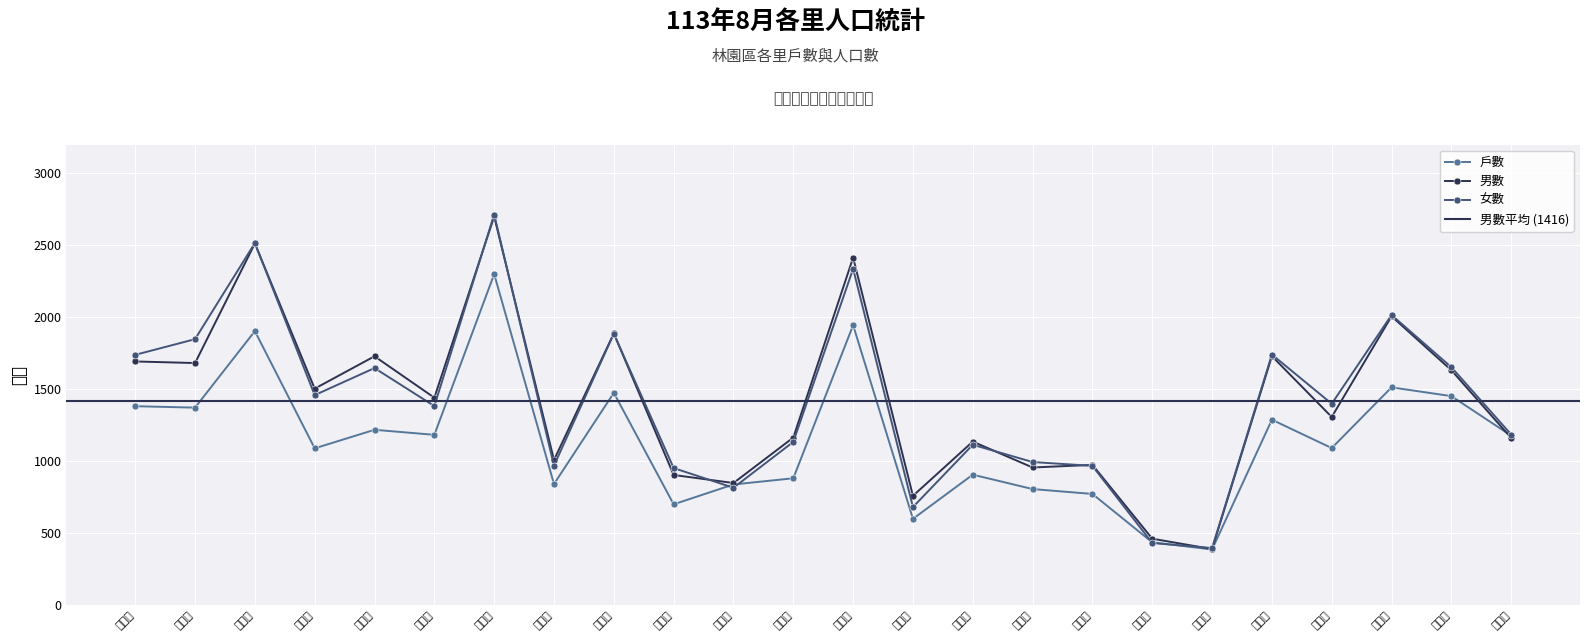

Reading right to left, transcribe all the data shown in this chart.

戶數: 1177	1452	1513	1091	1288	386	436	772	806	906	599	1945	881	838	700	1475	841	2300	1183	1218	1089	1904	1372	1382
男數: 1161	1632	2007	1307	1730	389	461	974	956	1136	759	2415	1164	848	904	1888	1008	2701	1441	1729	1504	2513	1682	1693
女數: 1185	1653	2016	1399	1741	396	431	967	994	1114	681	2337	1134	815	952	1886	969	2714	1383	1647	1459	2516	1848	1739